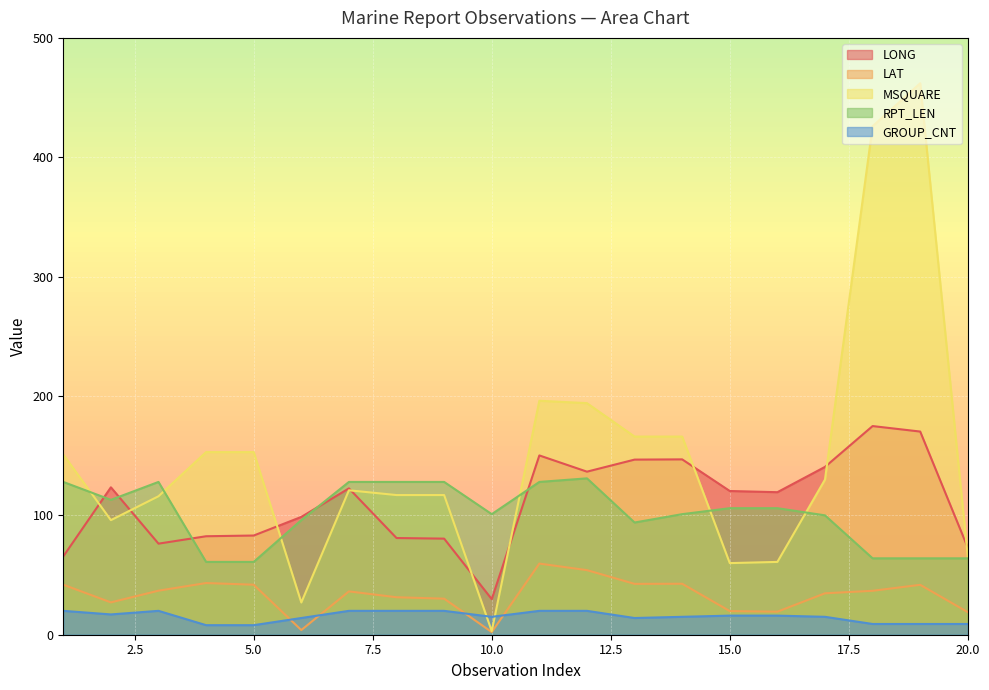

At how many categories does at least one series exceed 376?

2